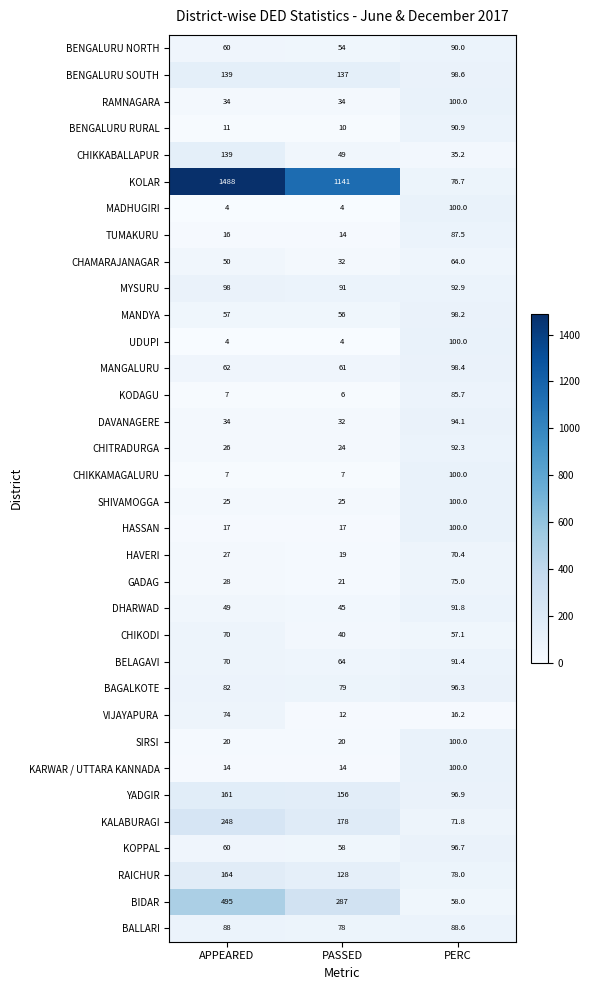

Is it true that CHIKODI equals 14.6 at PASSED?

False